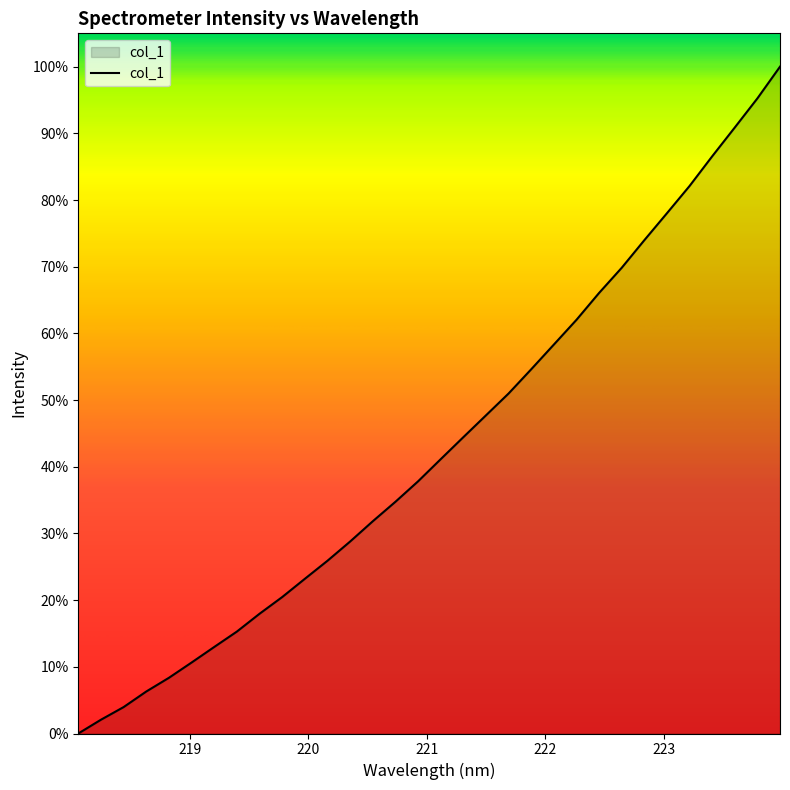

What is the difference between the maximum and minimum values?

100.0